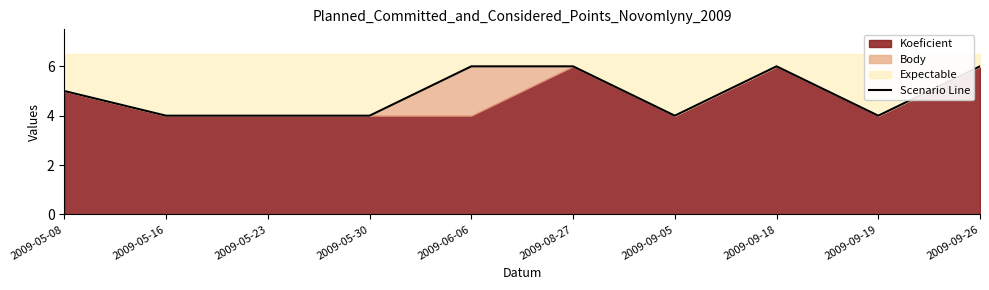

What position from the left is 2009-09-26?

10